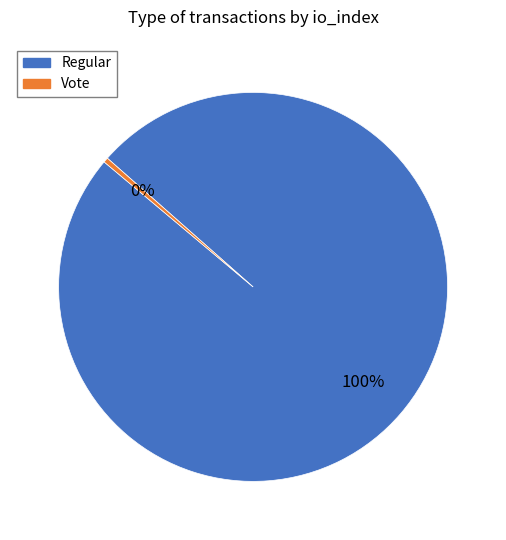

Which category has the smallest portion of the pie?

Vote